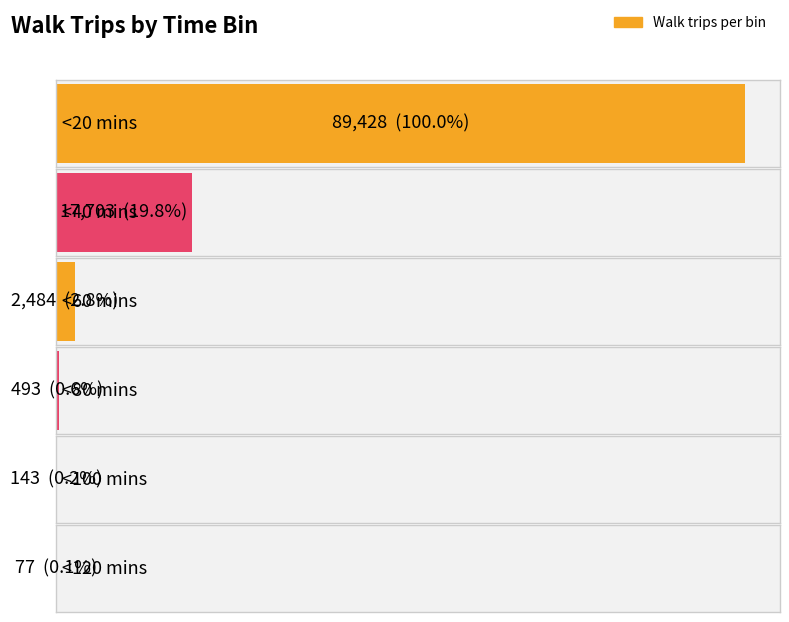

What is the difference between the values at <80 mins and <20 mins?

88935